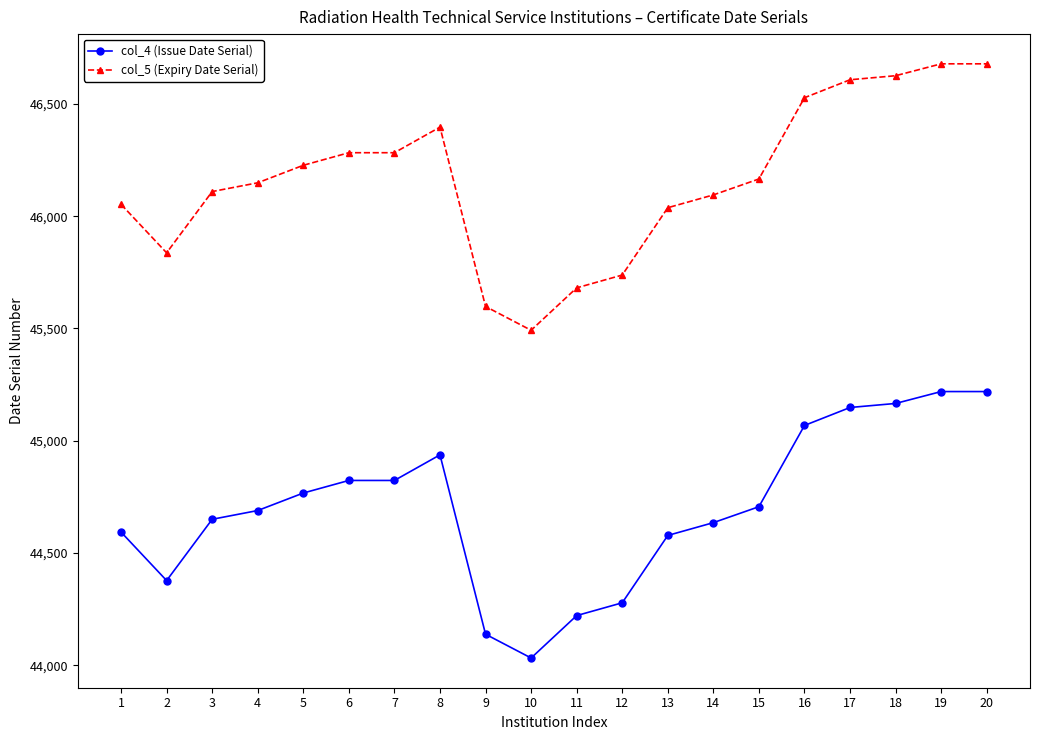

What is the highest value of the col_4 (Issue Date Serial) series?

45219